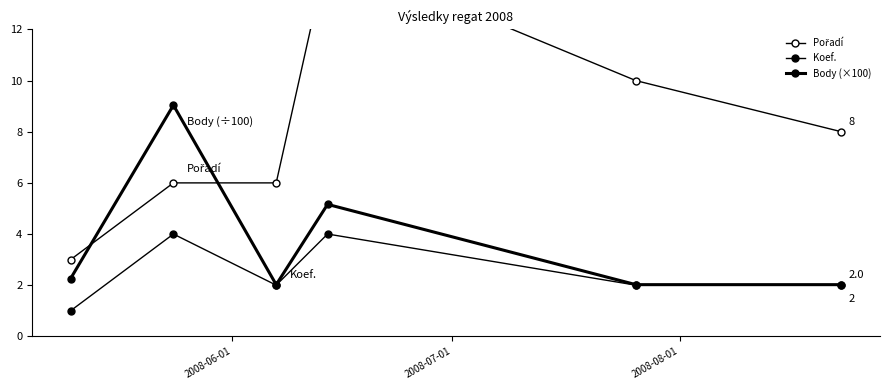

What is the difference between the maximum and minimum values in the Body (×100) series?

7.0